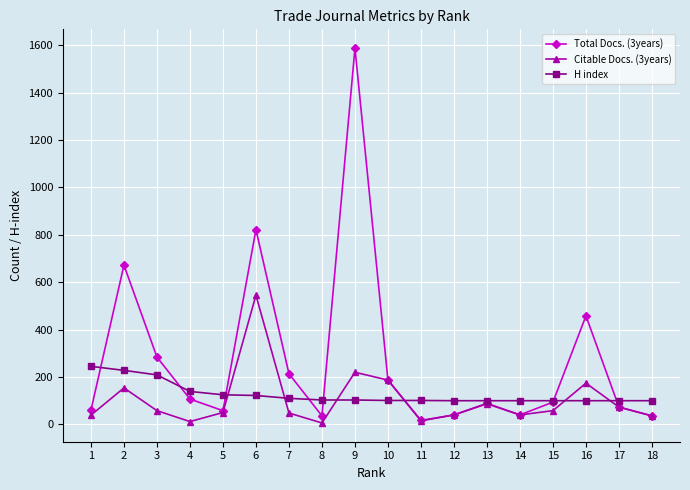

What is the difference between the highest and lowest values at 6?

700